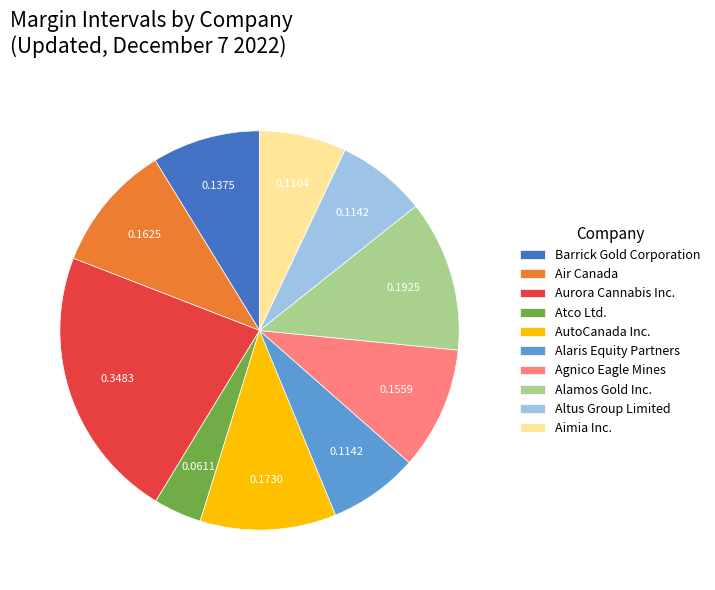

True or false: Air Canada accounts for 10% of the total.

True